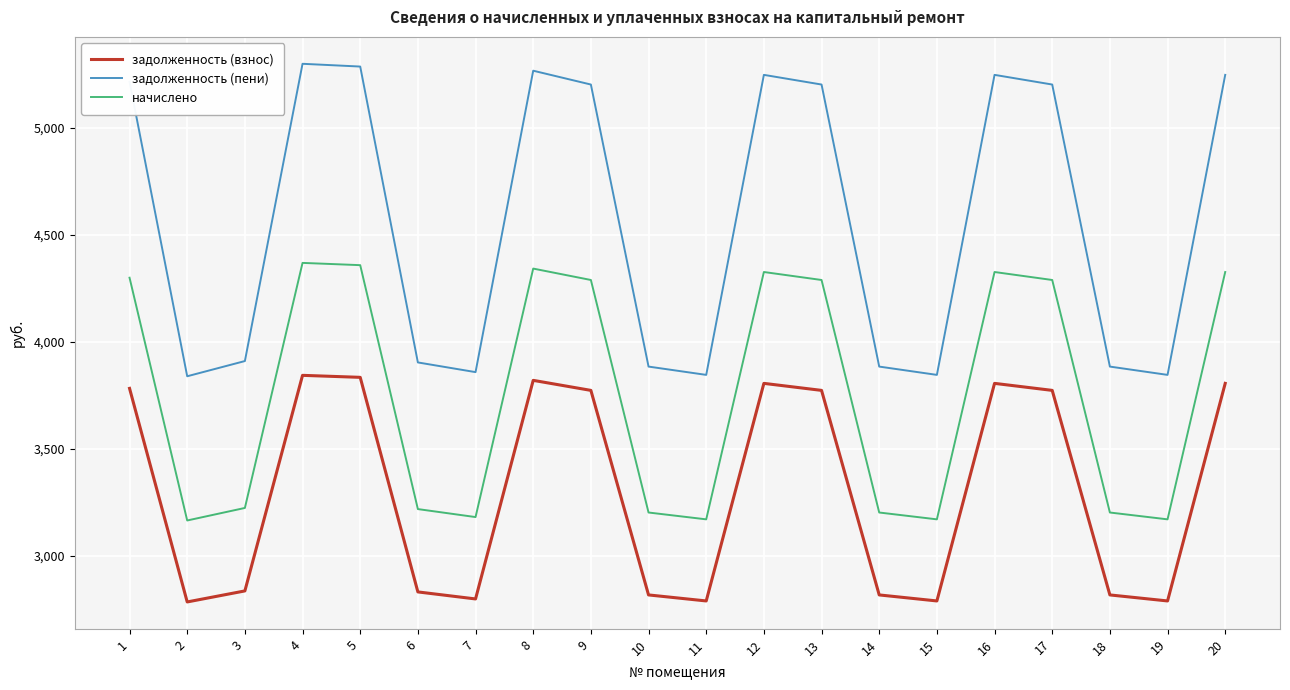

True or false: начислено has more than 0 interior local peaks.

True